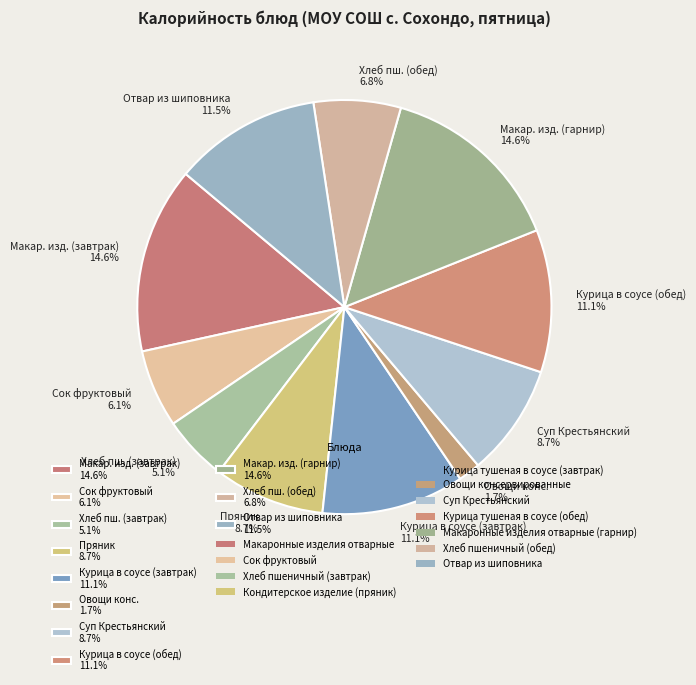

Does Суп Крестьянский 8.7% account for over 50% of the chart?

No